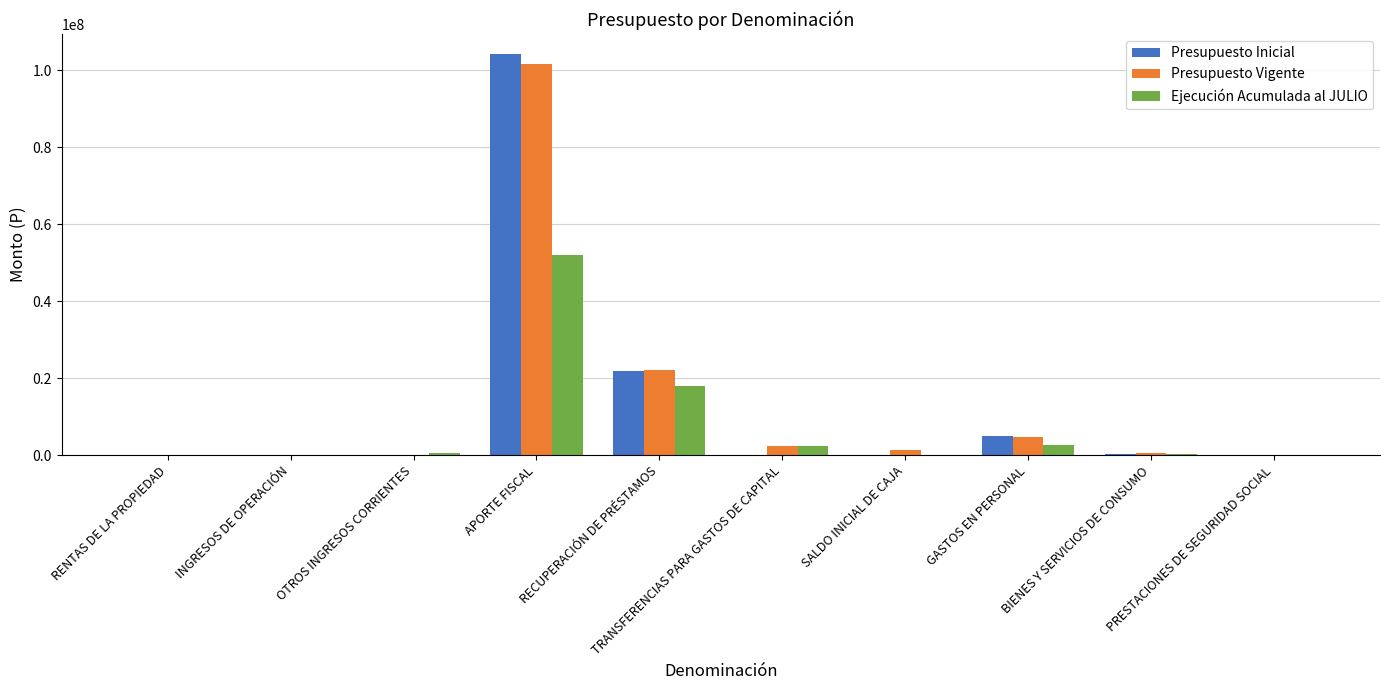

How many categories are shown in the chart?

10